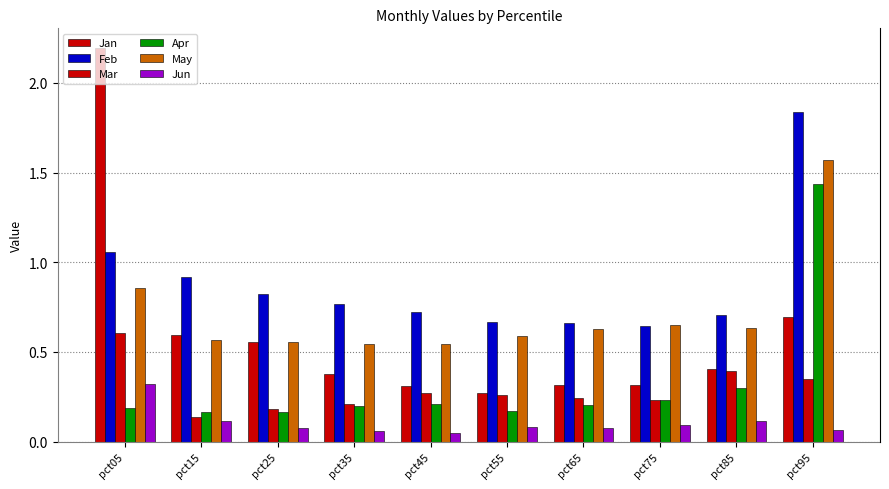

The value of Mar at pct95 is 0.4. True or false?

True